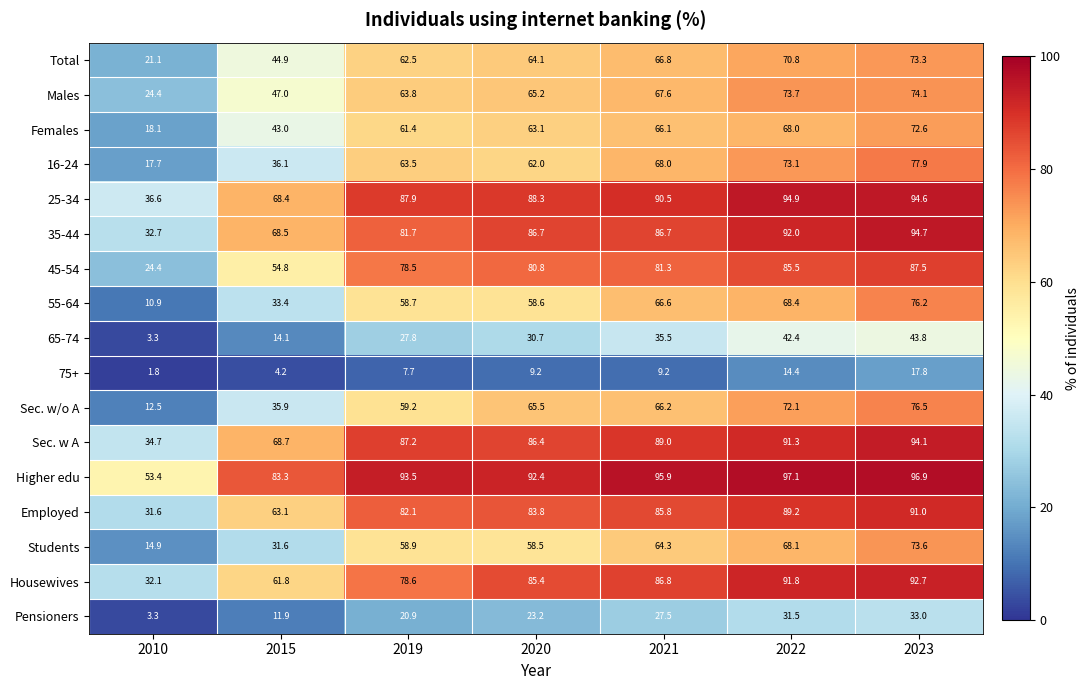

What is the difference between the highest and lowest values at 2010?

51.6